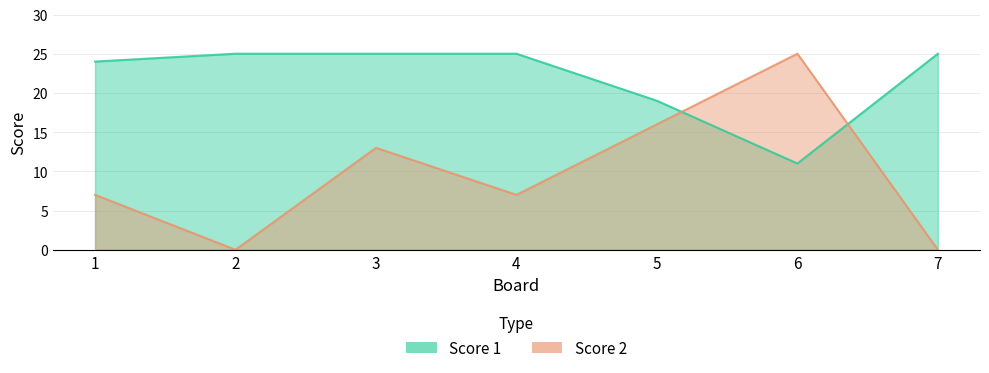

Between 4 and 5, which is larger?

4